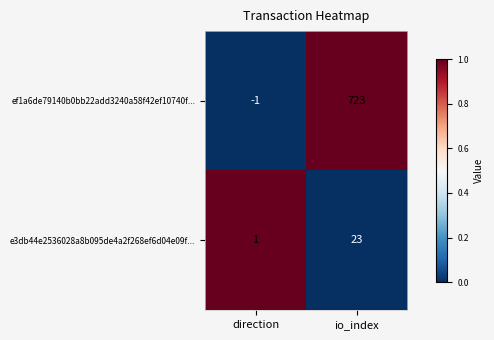

What is the difference between the ef1a6de79140b0bb22add3240a58f42ef10740f... values at io_index and direction?

724